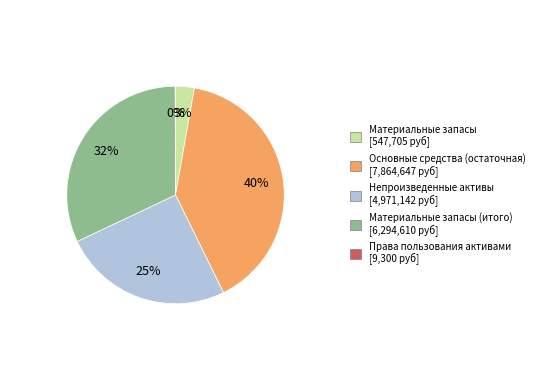

To the nearest percent, what is the difference between the largest and smallest slice percentages?

40%